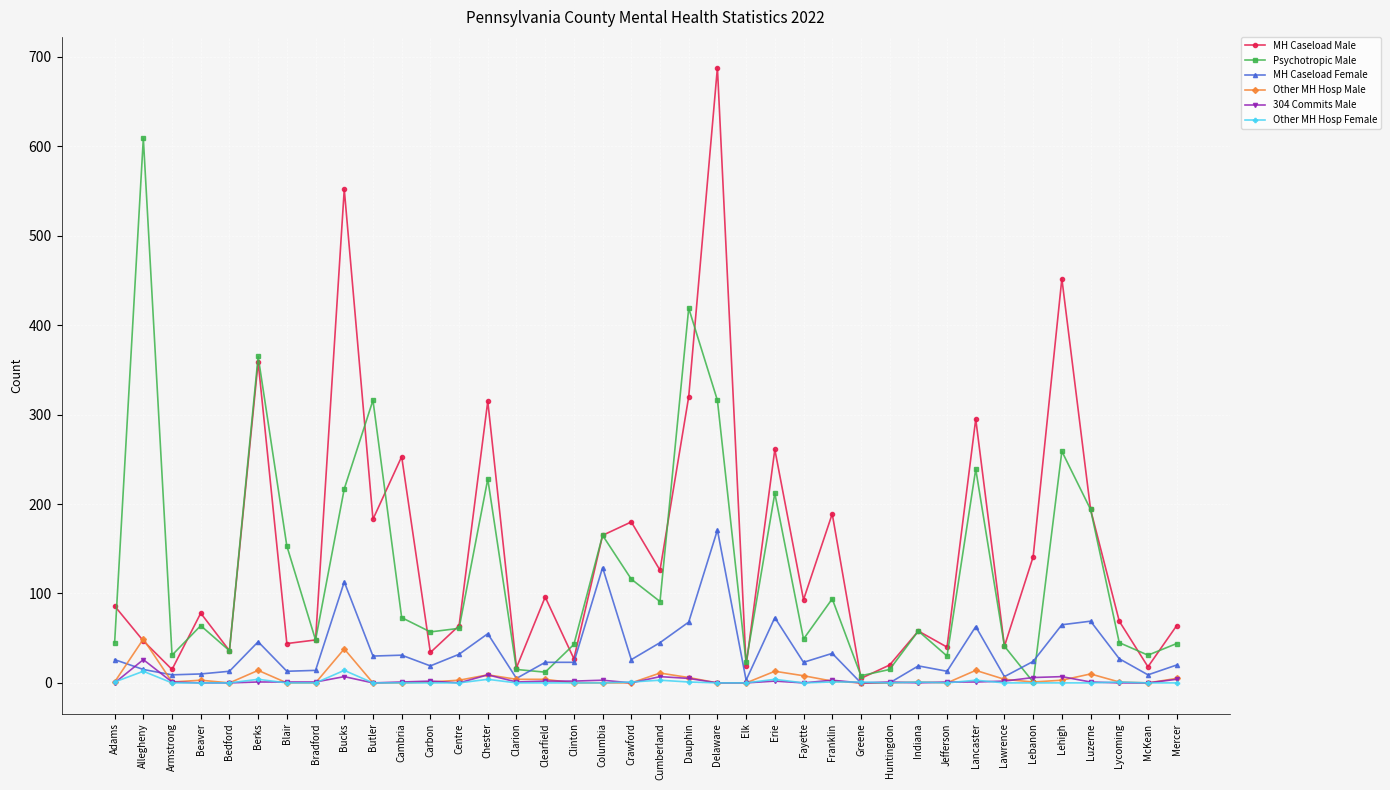

True or false: MH Caseload Female has more than 0 interior local peaks.

True